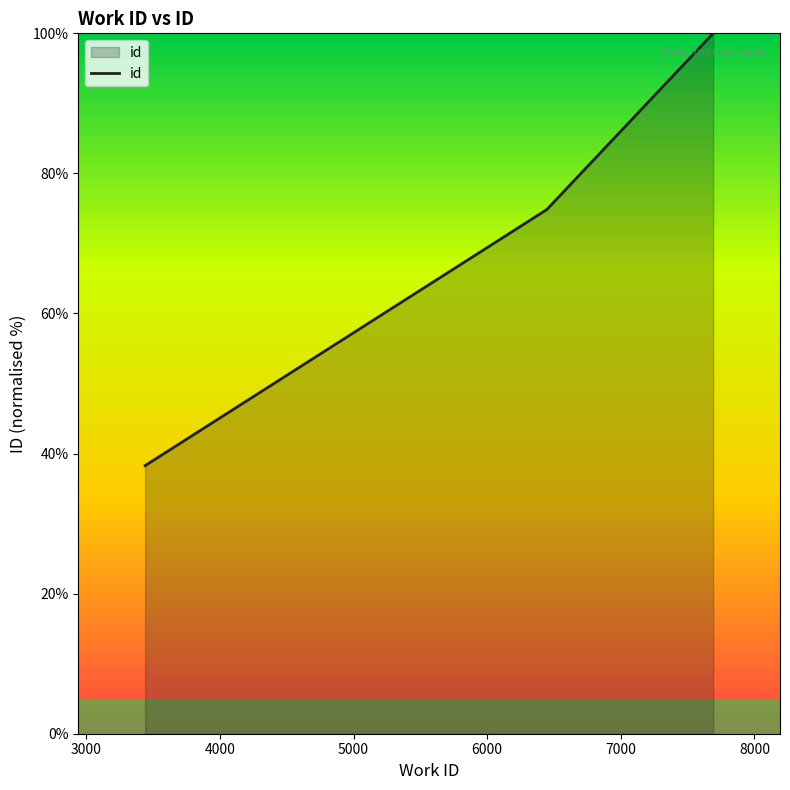

What is the greatest value displayed?

100.0